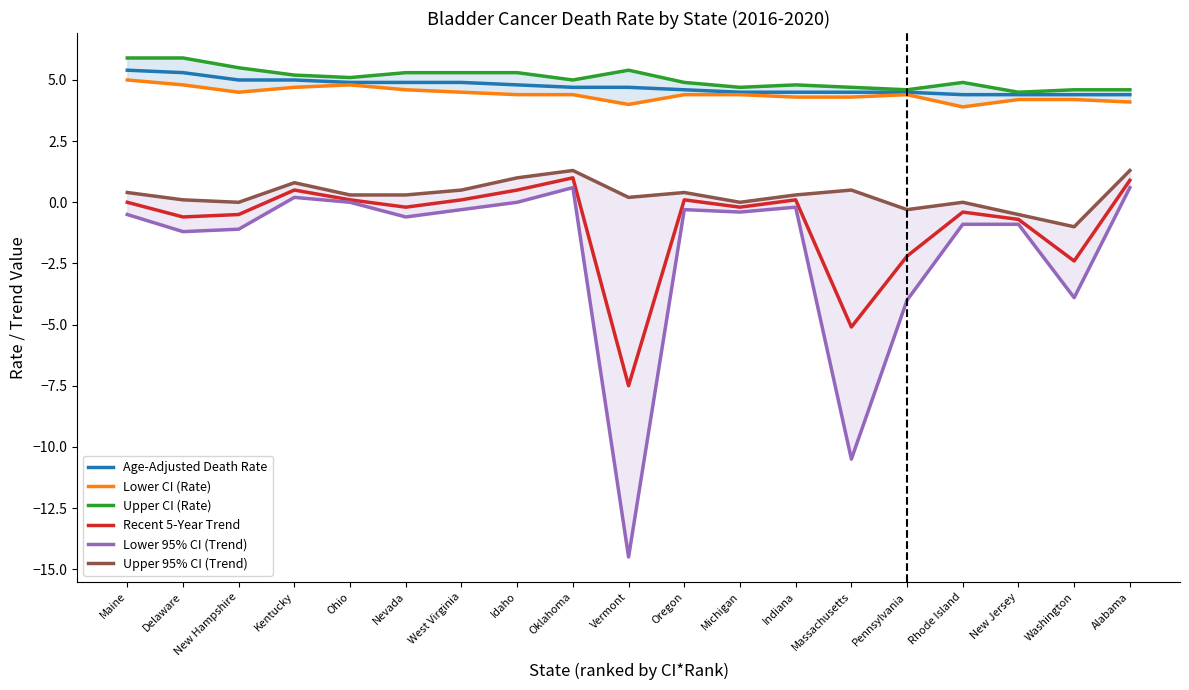

What is the minimum value for Lower 95% CI (Trend)?

-14.5